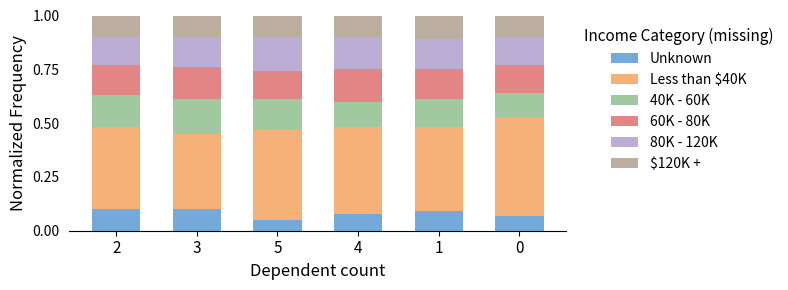

At which label does Unknown reach its minimum?

5